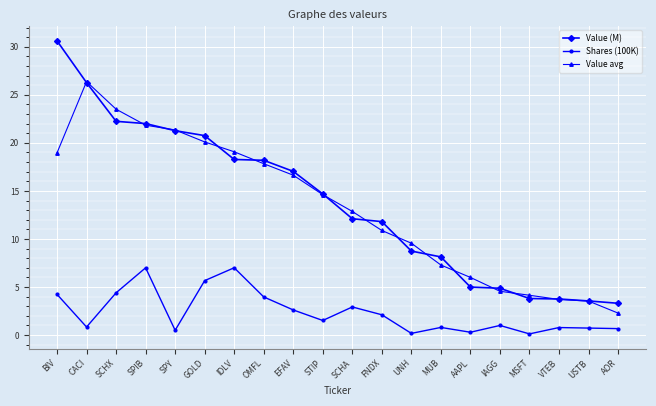

Is the value of Value (M) at SCHA greater than the value of Value avg at IAGG?

Yes